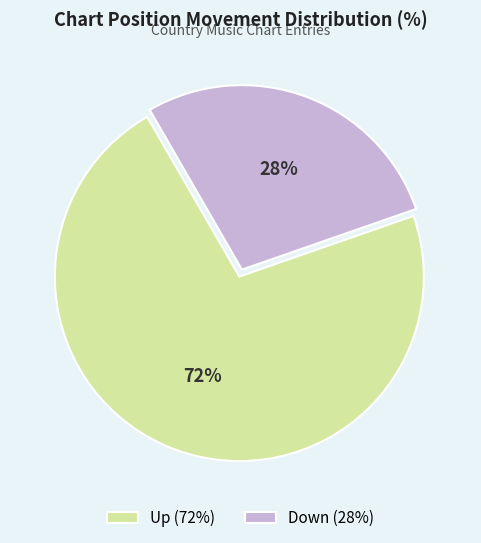

To the nearest percent, what is the difference between the Down (28%) and Up (72%) slice percentages?

44%